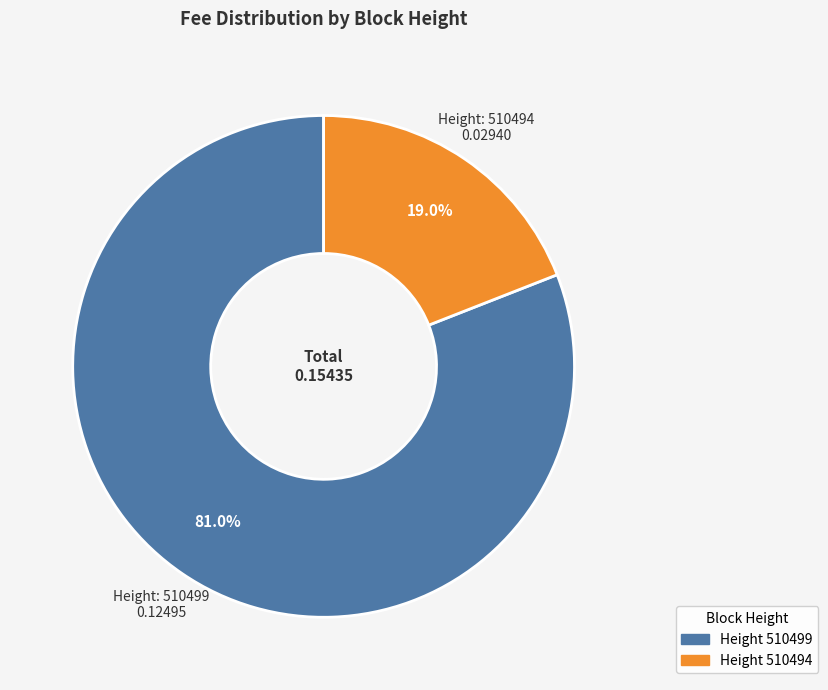

Does any single category account for the majority?

Yes